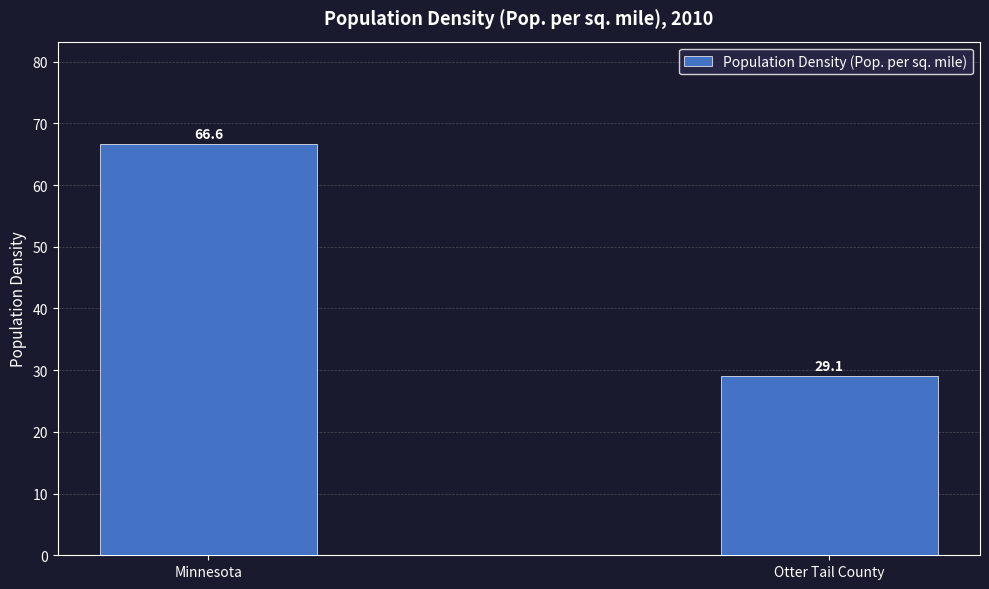

At which label does the data first exceed 66?

Minnesota